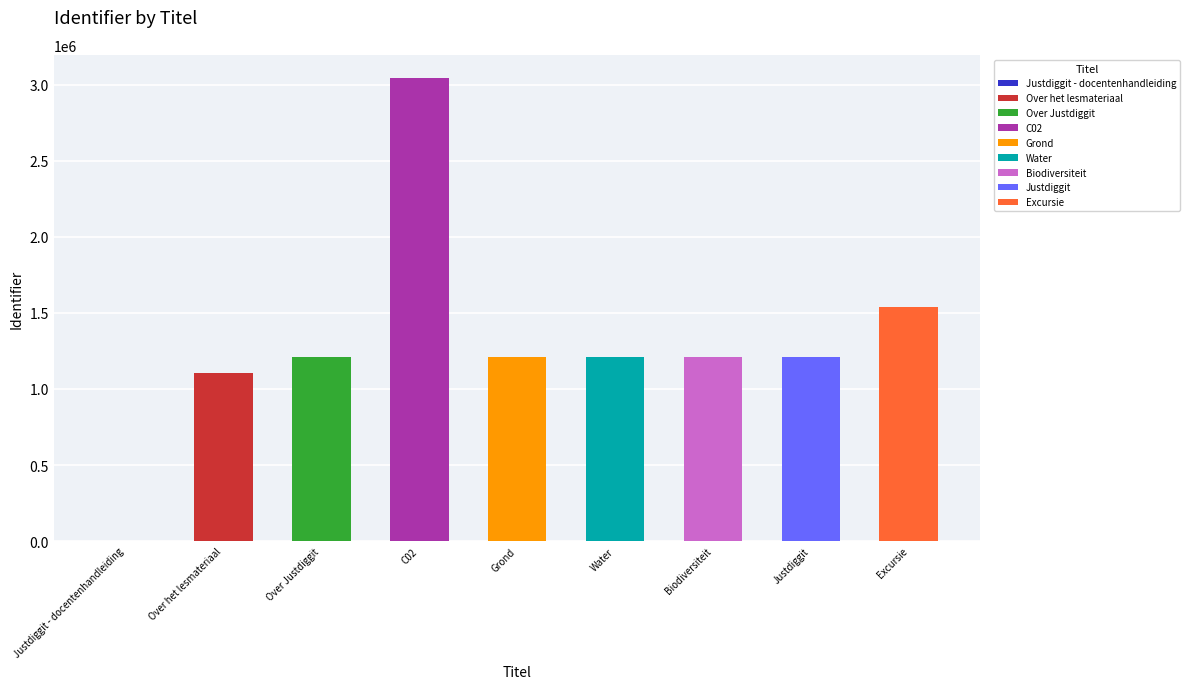

Reading right to left, what are all the values shown in this chart?

1541067	1211116	1211115	1211114	1211113	3044018	1211118	1106412	0